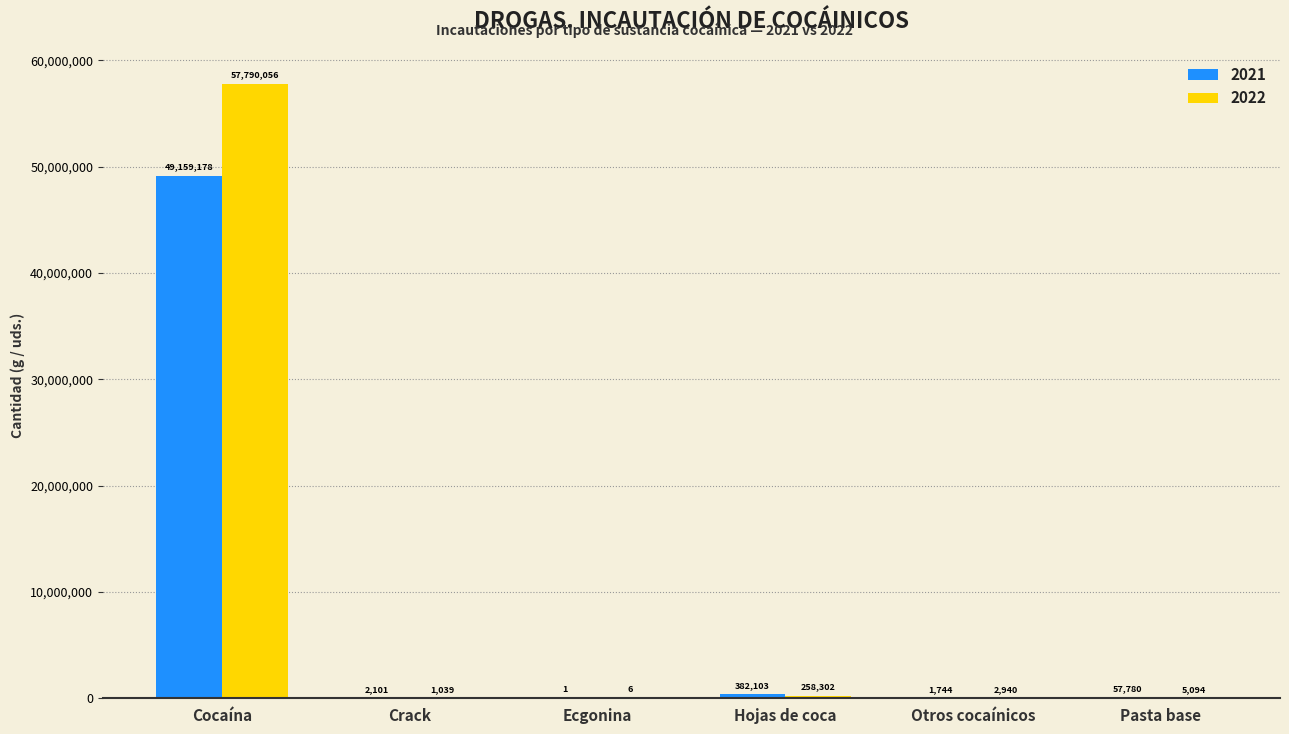

True or false: 2021 has a value of 29097149 at Cocaína.

False